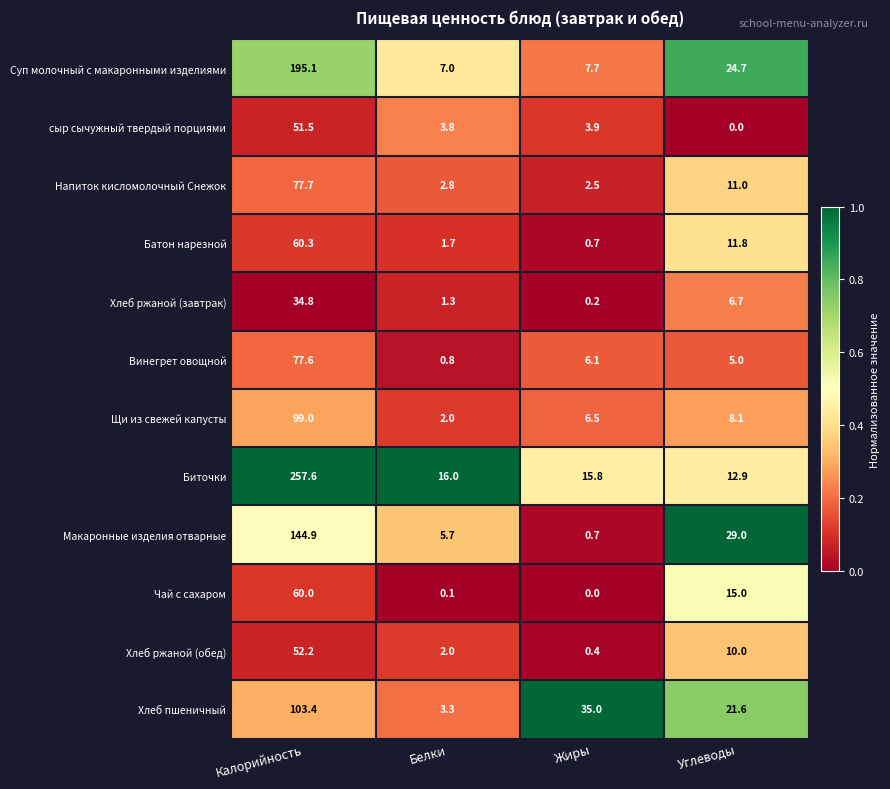

The Хлеб ржаной (завтрак) series shows 1.3 at Белки. True or false?

True